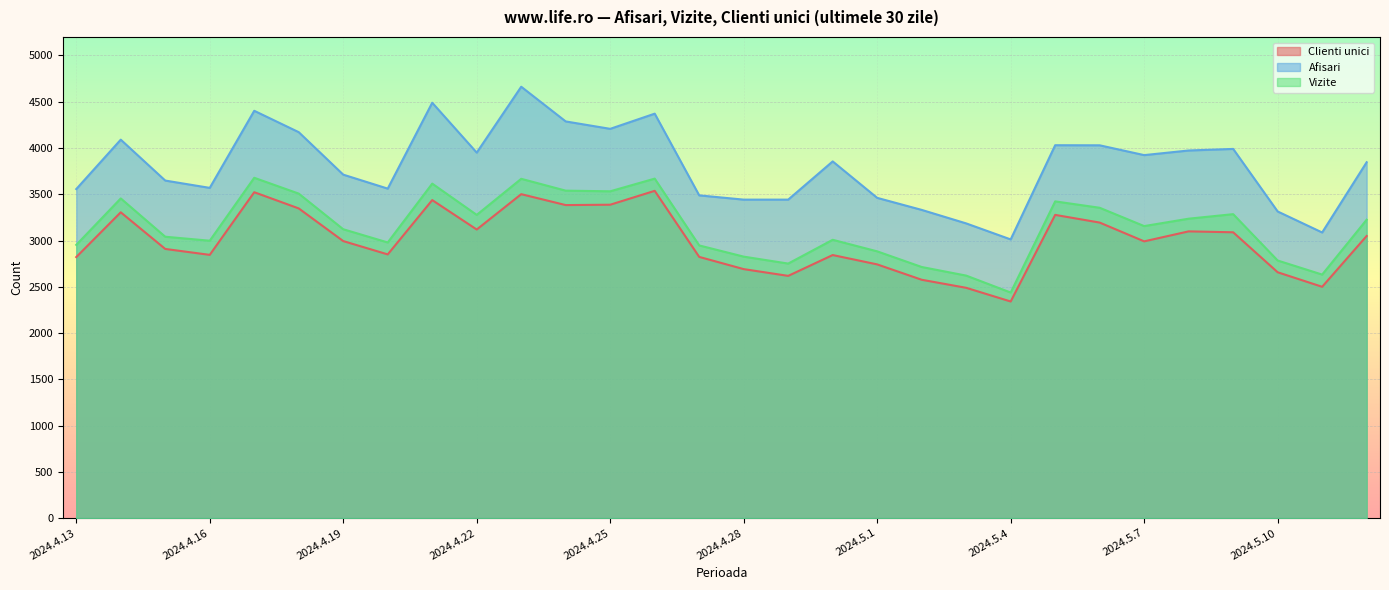

Where is the first local minimum for Clienti unici?

2024.4.16